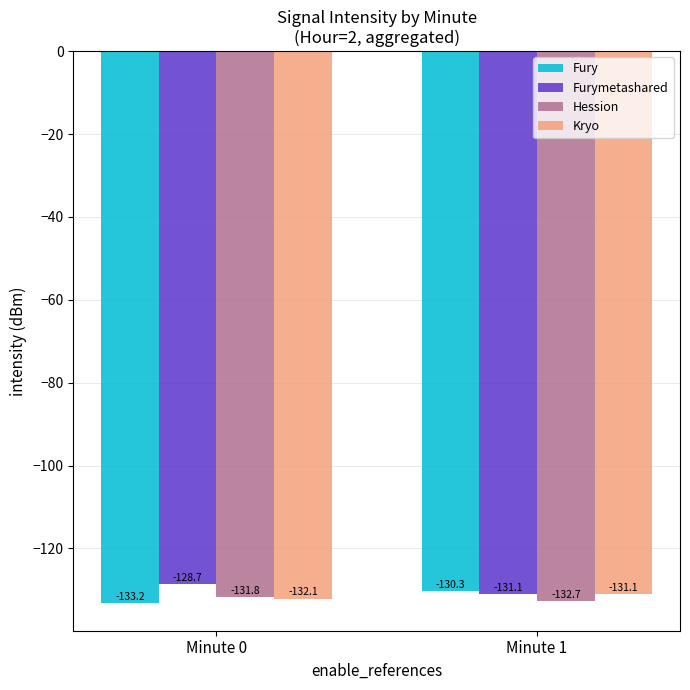

Which series has the widest spread of values?

Fury